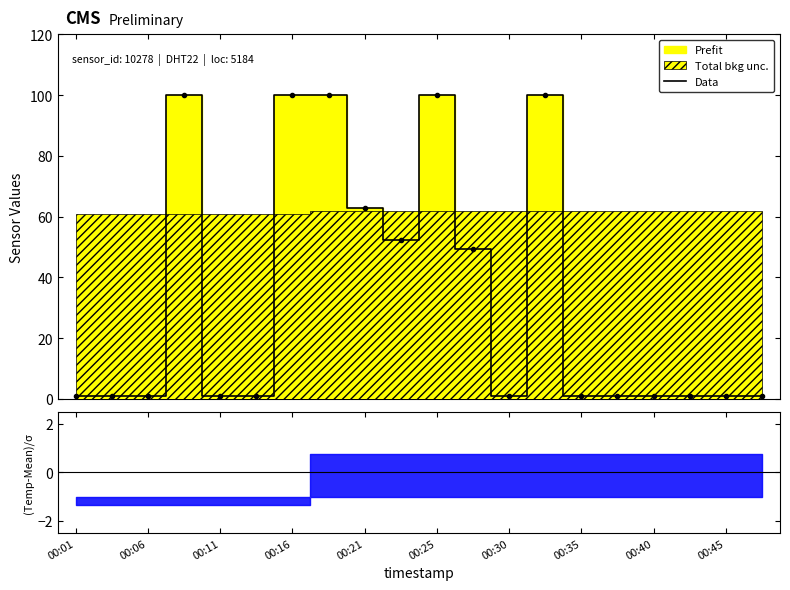

Reading left to right, extract all data points from this chart.

1.0	1.0	1.0	99.9	1.0	1.0	99.9	99.9	62.8	52.4	99.9	49.4	1.0	99.9	1.0	1.0	1.0	1.0	1.0	1.0